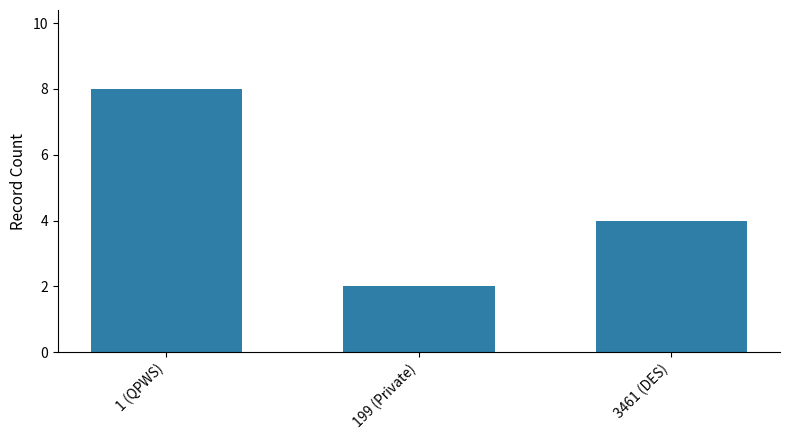

Rank the categories by value from lowest to highest.

199 (Private), 3461 (DES), 1 (QPWS)